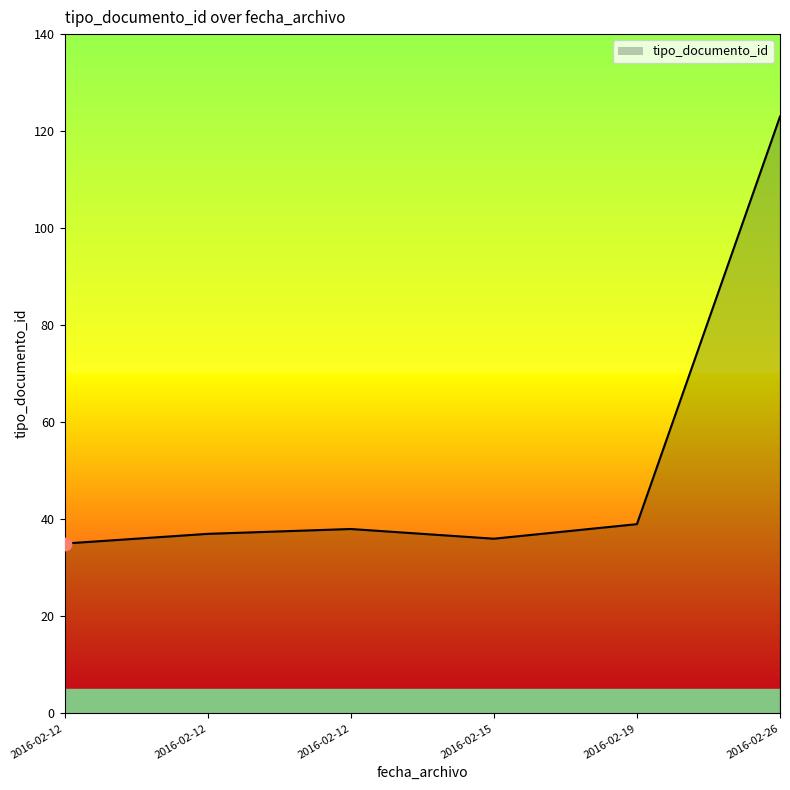

Between 2016-02-12 and 2016-02-12, which is larger?

2016-02-12